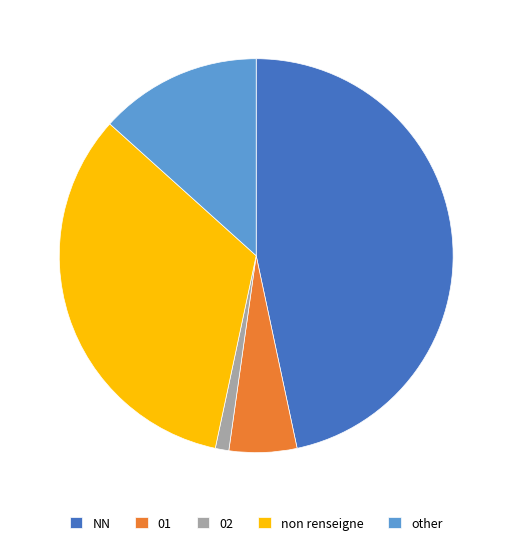

Rank the categories by value from highest to lowest.

NN, non renseigne, other, 01, 02